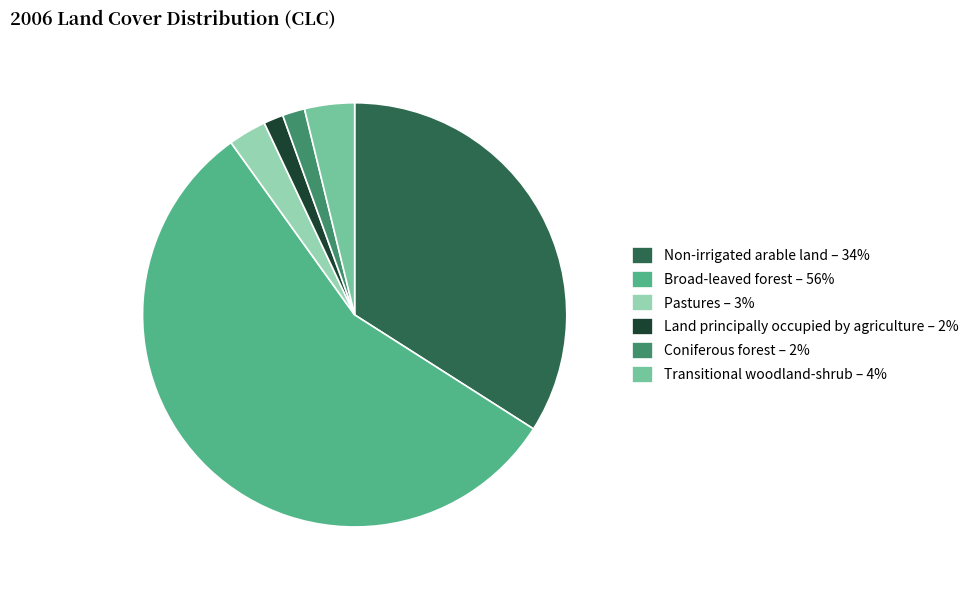

True or false: Broad-leaved forest accounts for 56% of the total.

True